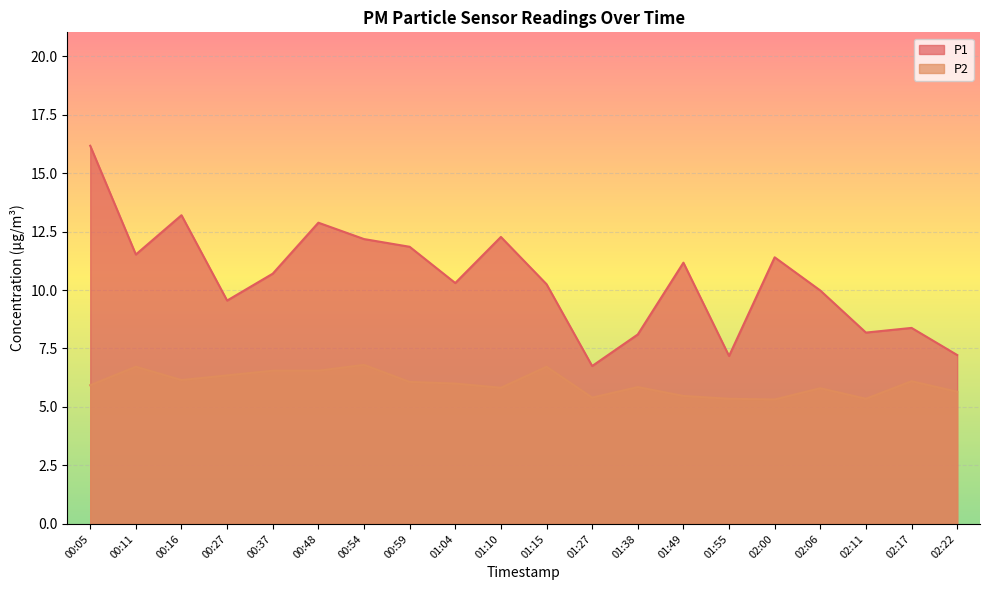

Reading left to right, extract all data points from this chart.

P1: 16.2	11.5	13.2	9.6	10.7	12.9	12.2	11.8	10.3	12.3	10.2	6.8	8.1	11.2	7.2	11.4	10.0	8.2	8.4	7.2
P2: 5.9	6.7	6.2	6.3	6.5	6.5	6.8	6.1	6.0	5.8	6.7	5.4	5.8	5.5	5.3	5.3	5.8	5.3	6.1	5.7